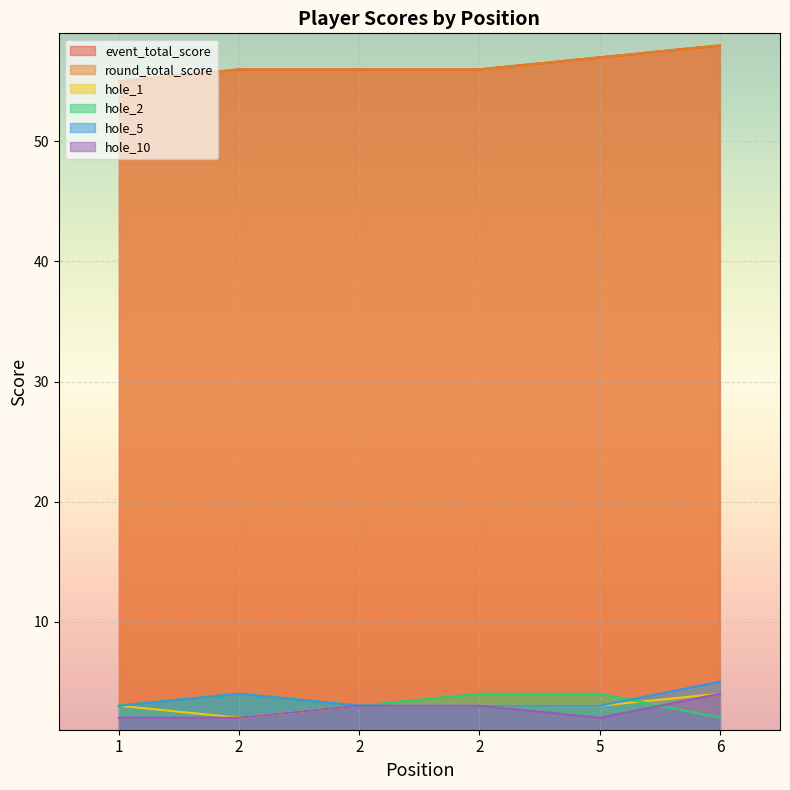

Reading left to right, transcribe all the data shown in this chart.

event_total_score: 1=55	2=56	2=56	2=56	5=57	6=58
round_total_score: 1=55	2=56	2=56	2=56	5=57	6=58
hole_1: 1=3	2=2	2=3	2=3	5=3	6=4
hole_2: 1=3	2=4	2=3	2=4	5=4	6=2
hole_5: 1=3	2=4	2=3	2=3	5=3	6=5
hole_10: 1=2	2=2	2=3	2=3	5=2	6=4